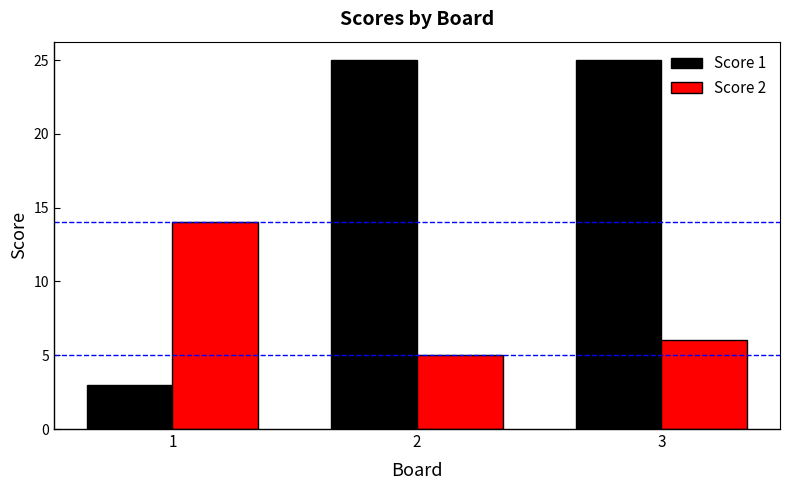

What is the sum of the Score 2 values at 3 and 1?

20